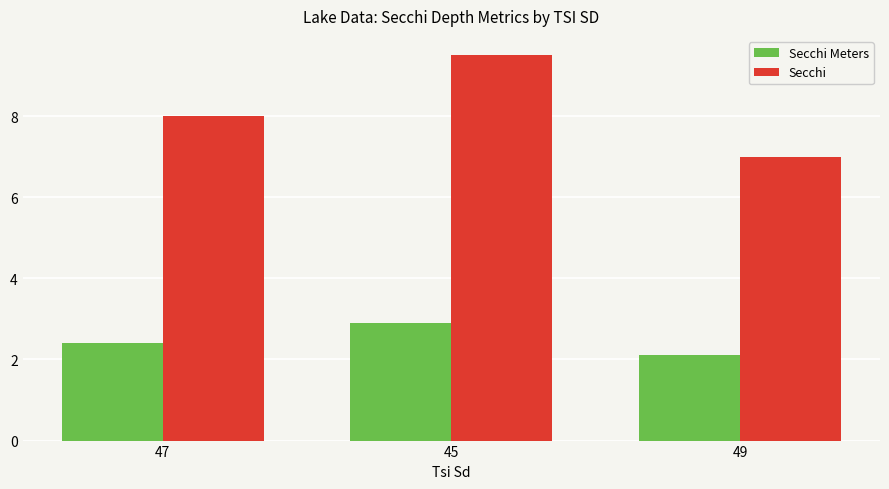

Rank the series by their maximum value, from lowest to highest.

Secchi Meters, Secchi